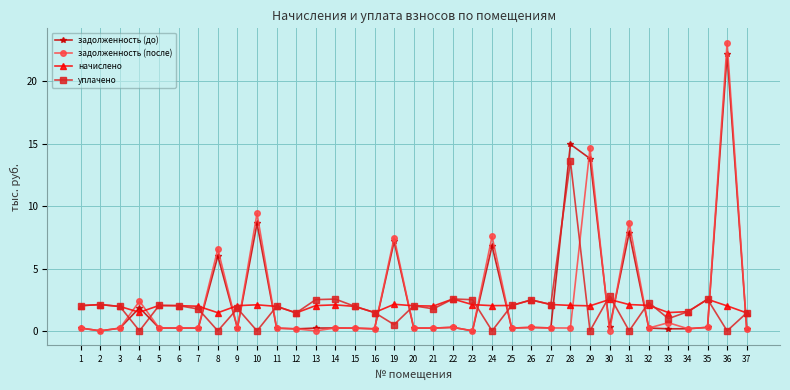

What is the spread (max minus min) of values at 2?

2.1